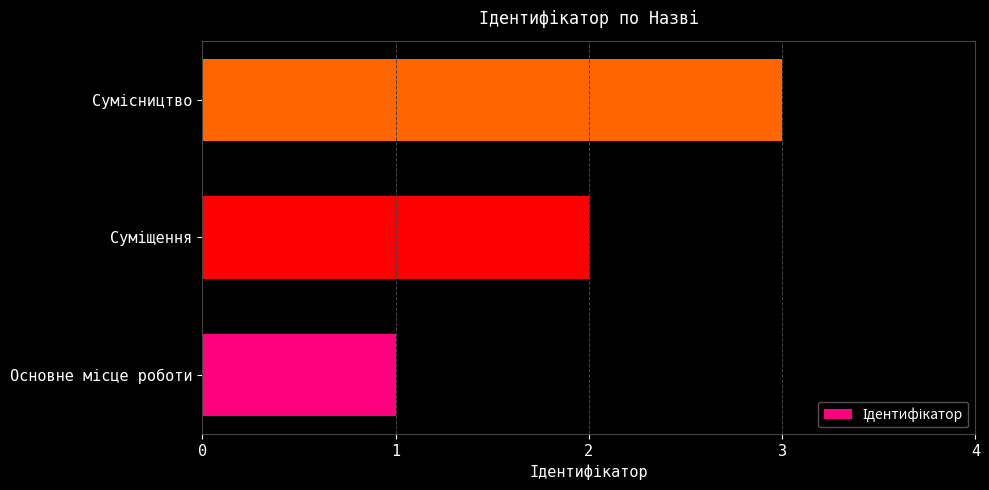

What is the minimum value shown in the chart?

1